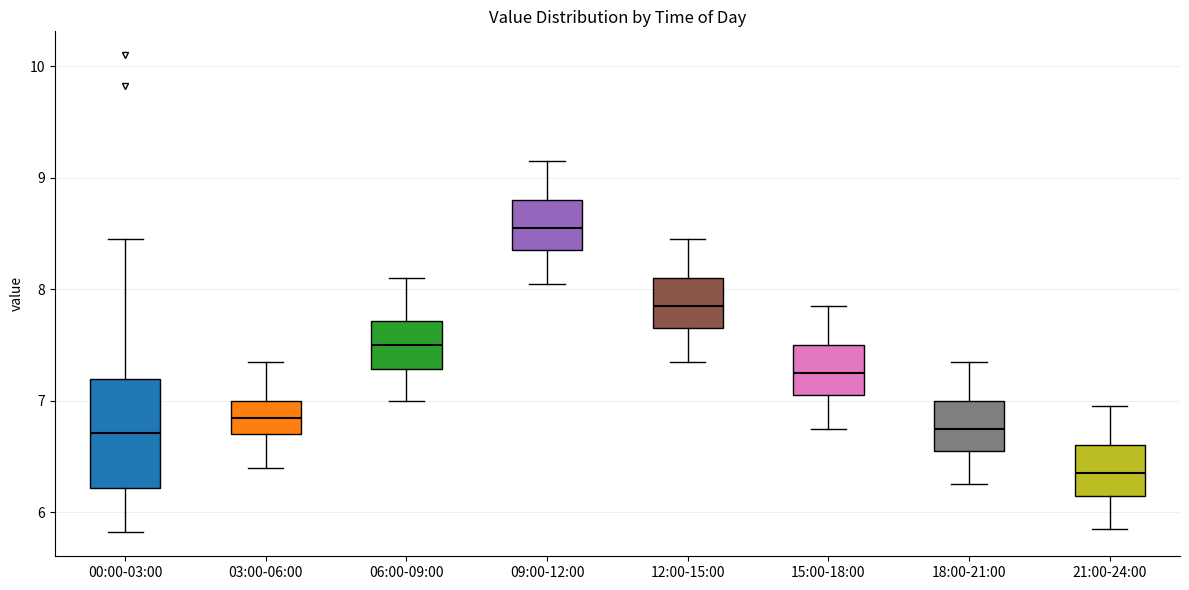

Where is the lower edge of the box for 12:00-15:00 on the y-axis? The values are not printed on the chart, so give them approximately, as read against the axis.

7.7